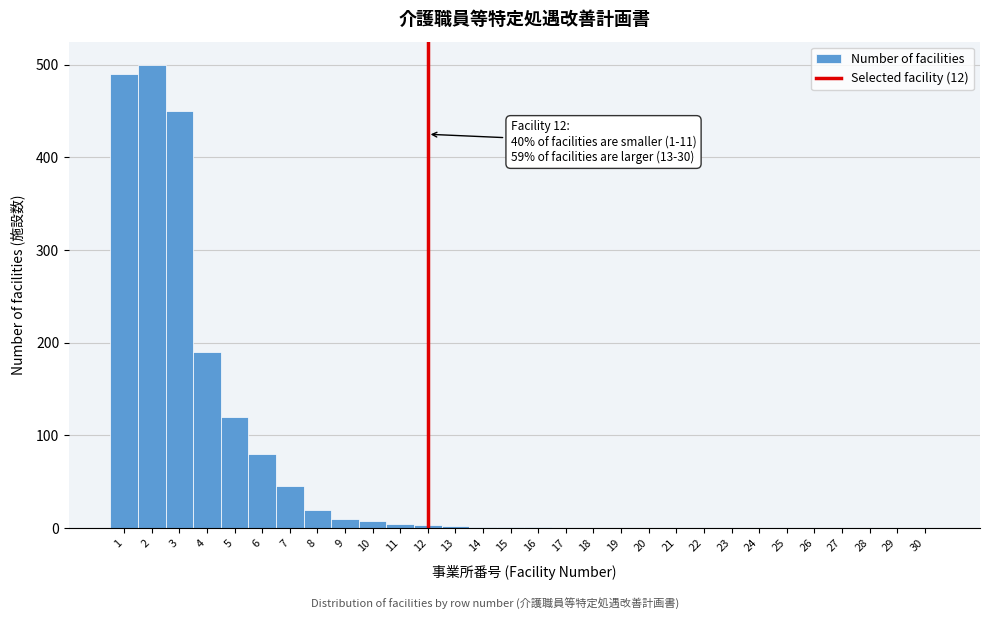

Which range on the x-axis has the tallest bar?

1.5 to 2.5